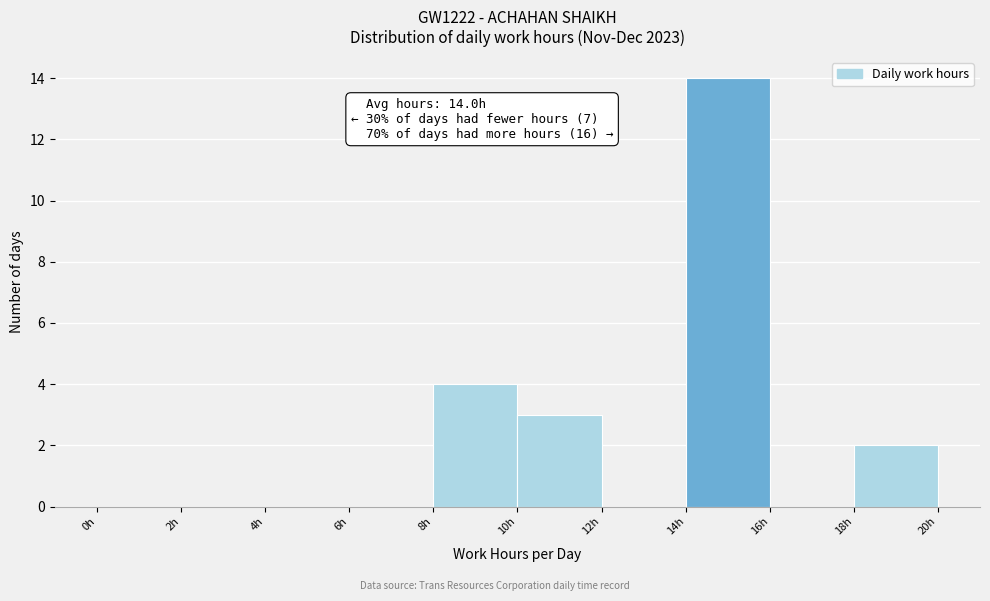

Which range on the x-axis has the tallest bar?

14 to 16